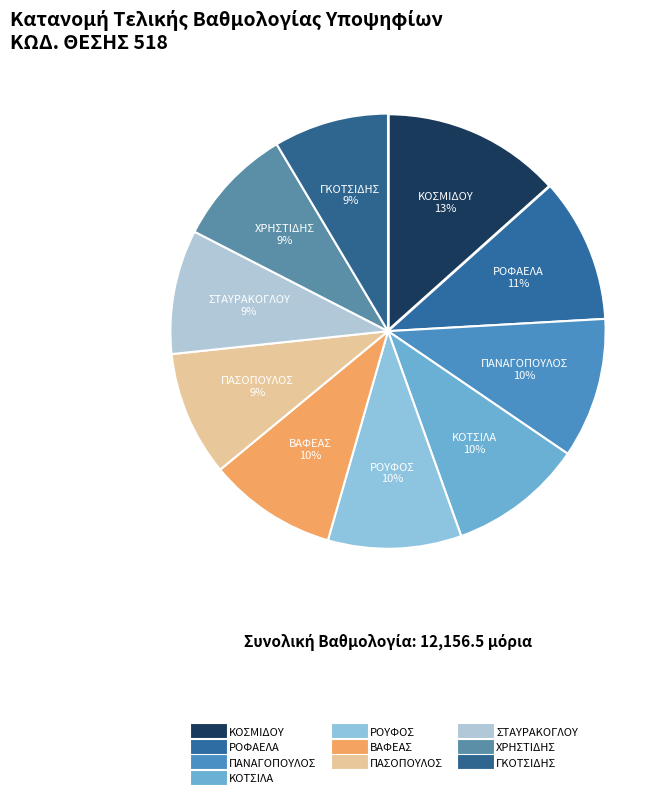

What is the change in value from ΣΤΑΥΡΑΚΟΓΛΟΥ to ΧΡΗΣΤΙΔΗΣ?

-41.5